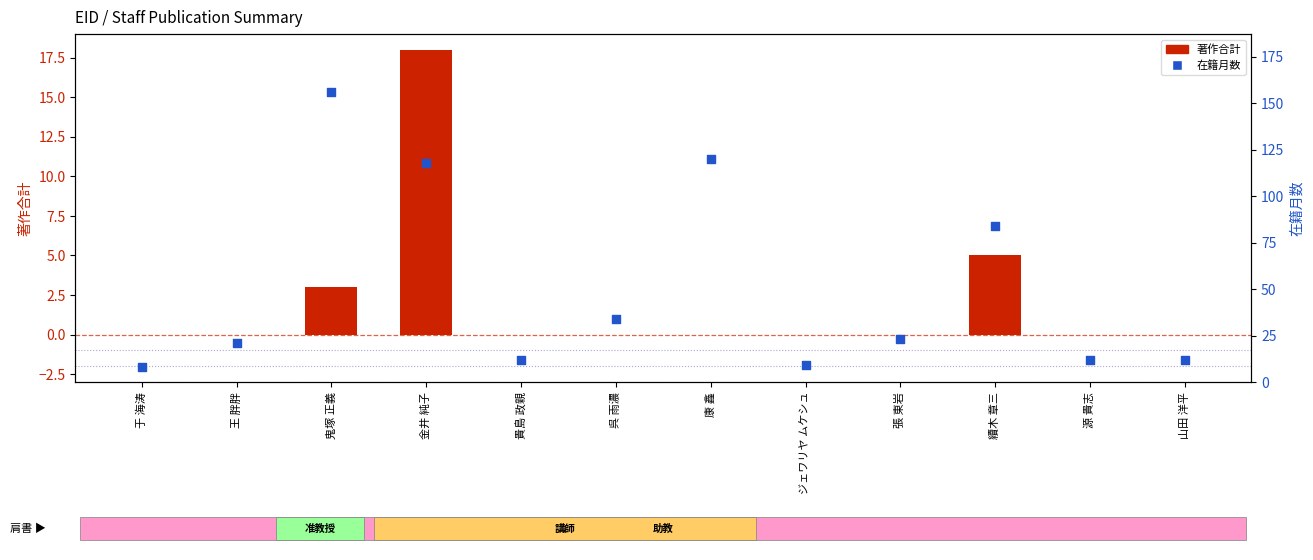

Which series has the widest spread of Y values?

在籍月数